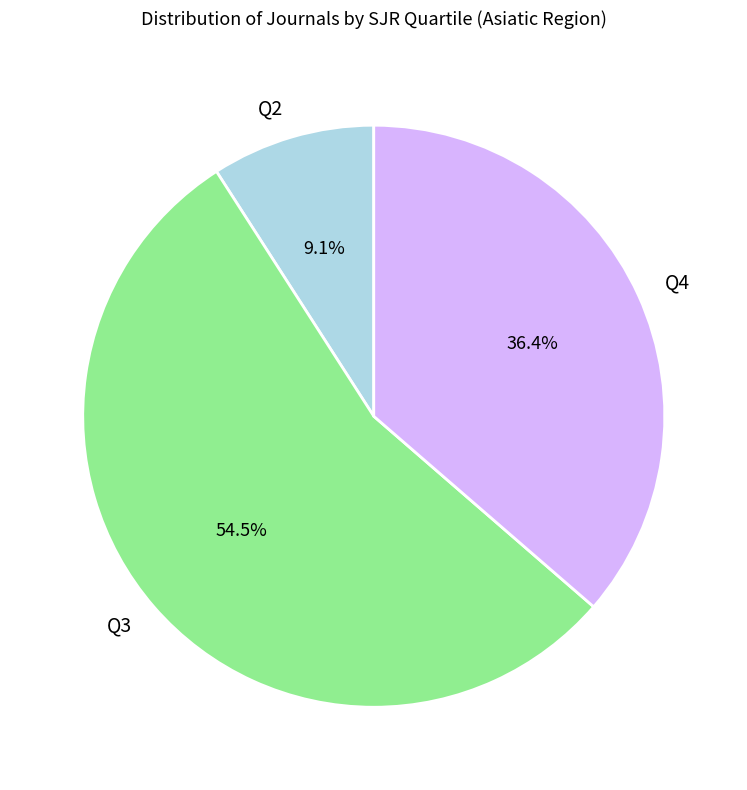

Approximately how many times larger is the value at Q3 compared to Q2?

6.0